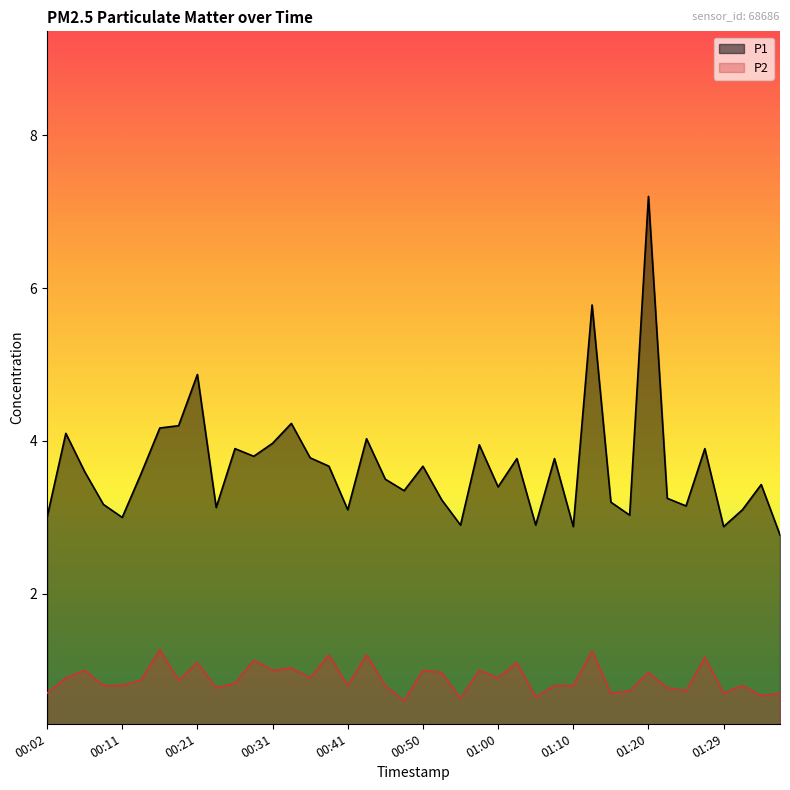

What position from the left is 01:37?

40